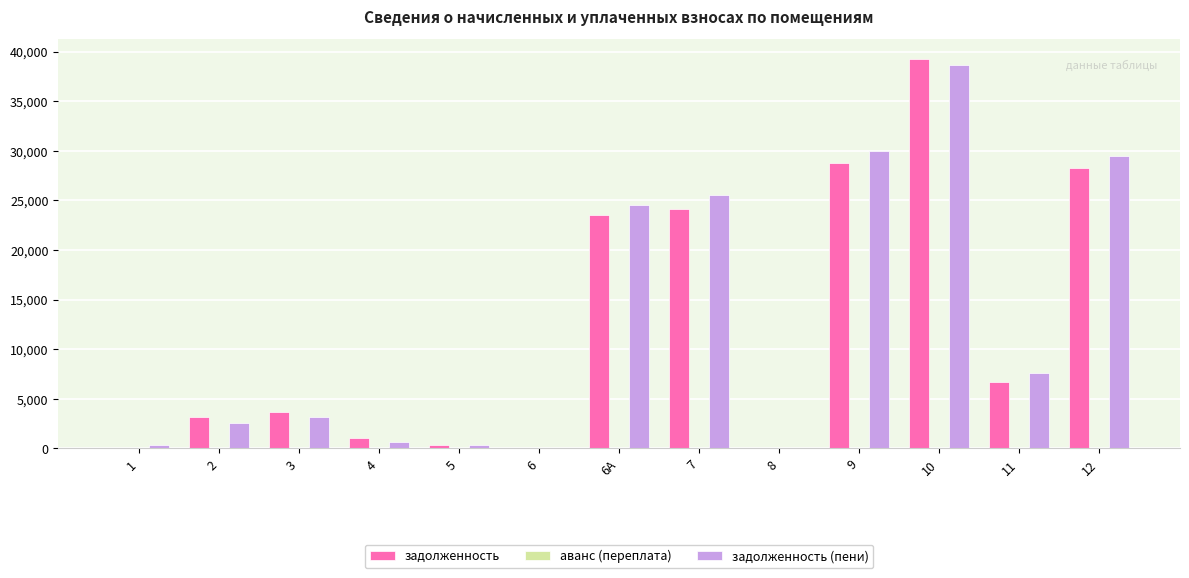

At which category is the sum across all series the highest?

10